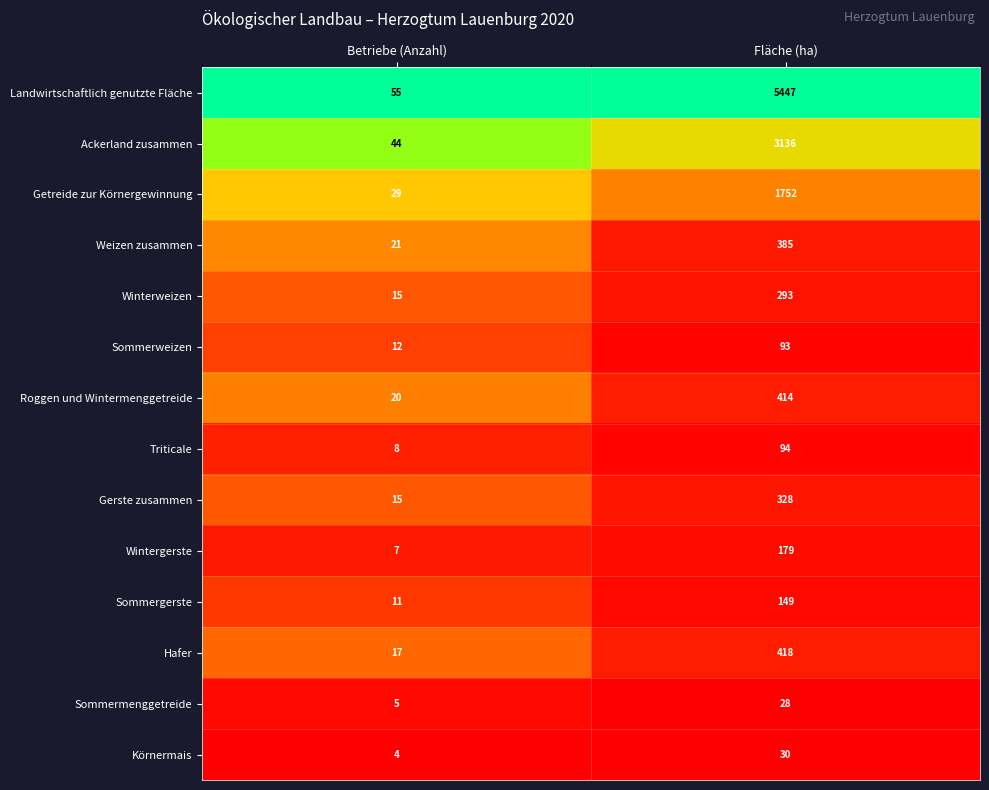

Rank the categories by Getreide zur Körnergewinnung value from lowest to highest.

Betriebe (Anzahl), Fläche (ha)